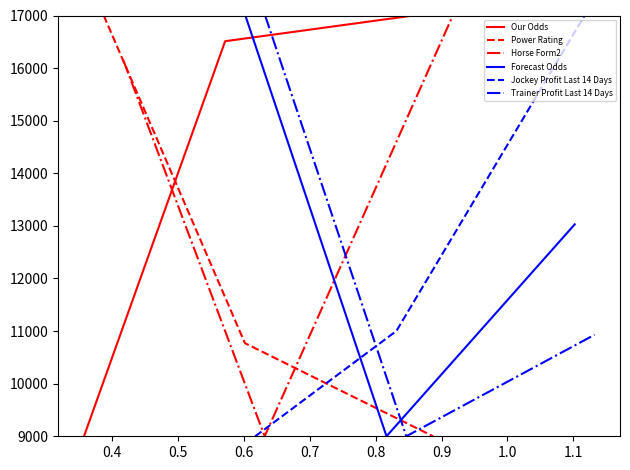

Count the Horse Form2 values in the range 9000 to 17000.

3